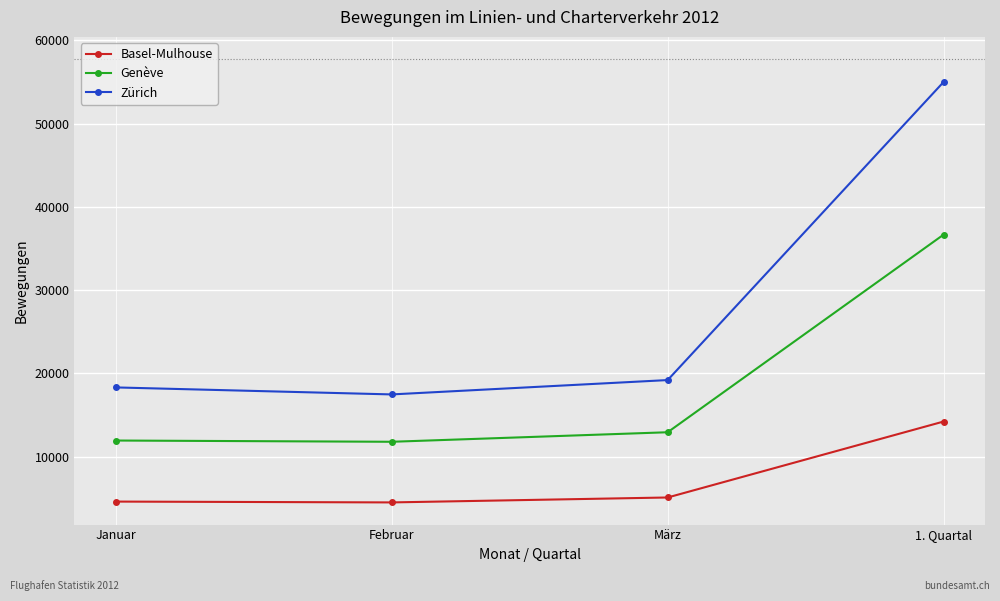

What is the difference between the Zürich values at Februar and Januar?

841